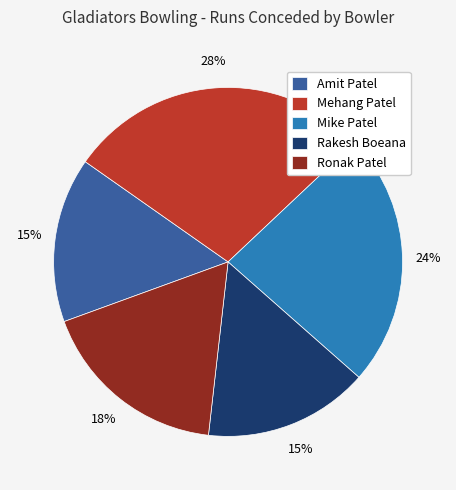

Is there a majority slice in this chart?

No